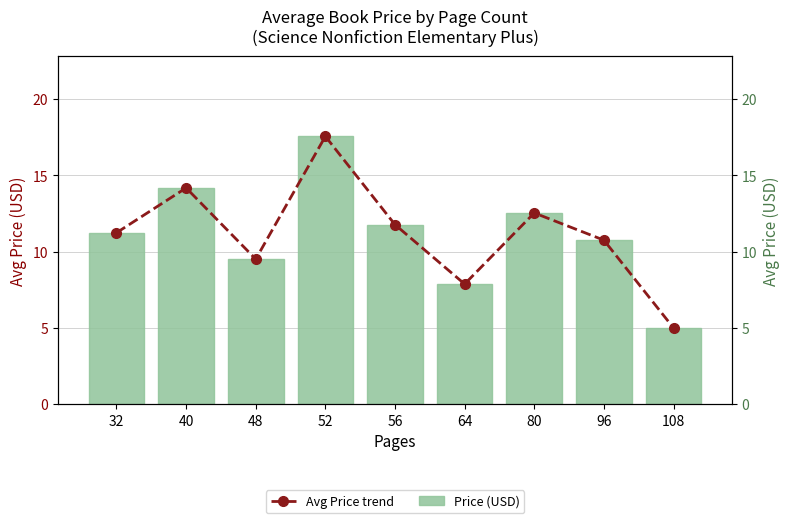

What is the difference between the second highest and second lowest values in the Avg Price trend series?

6.3